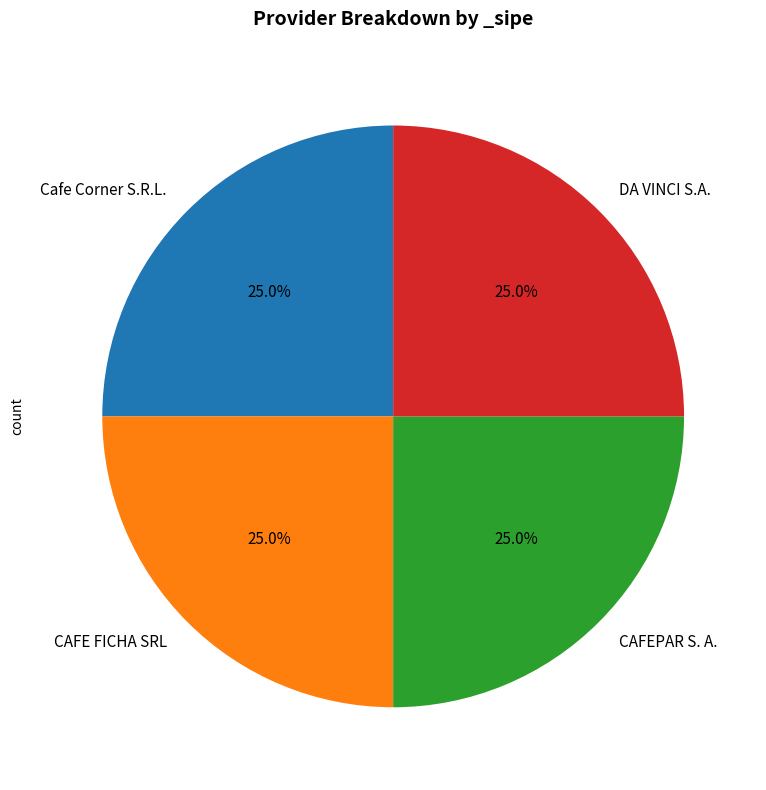

What percentage is the CAFEPAR S. A. slice, to the nearest percent?

25%